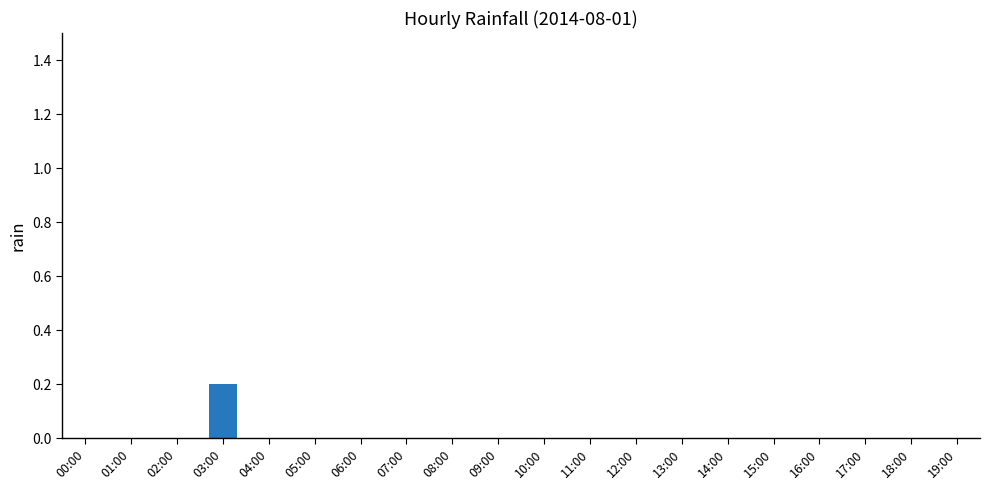

True or false: the data shows 0.0 at 19:00.

True